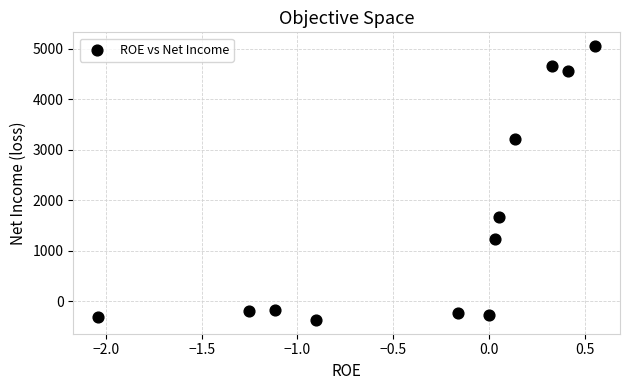

What Y value in the scatter plot is closest to 2343?

1668